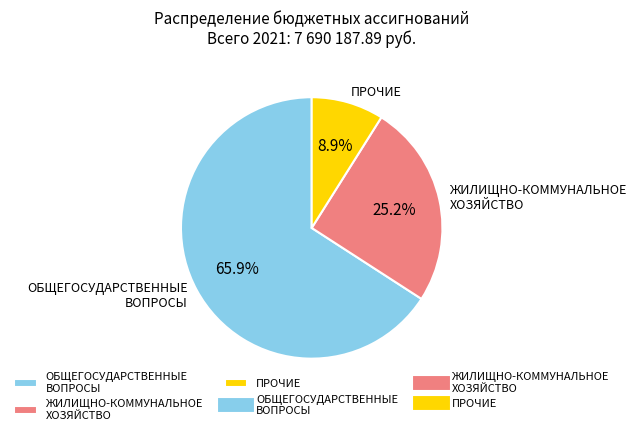

Rank the categories by value from highest to lowest.

ОБЩЕГОСУДАРСТВЕННЫЕ ВОПРОСЫ, ЖИЛИЩНО-КОММУНАЛЬНОЕ ХОЗЯЙСТВО, ПРОЧИЕ